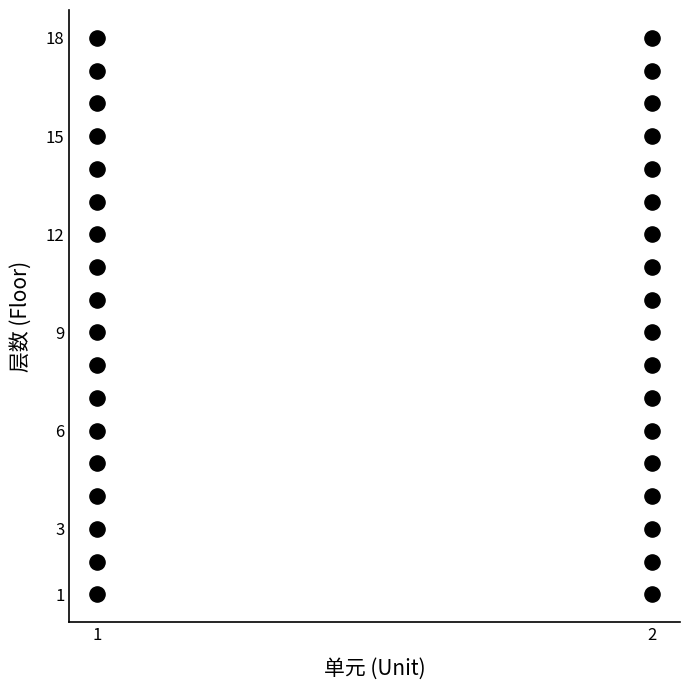

What is the range of Y values (max minus min)?

17